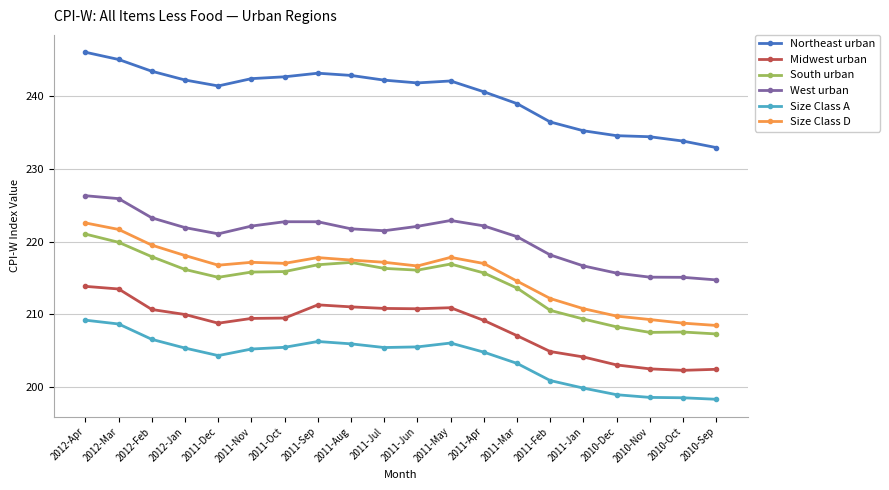

Between 2012-Jan and 2010-Nov, which series saw the biggest shift?

Size Class D